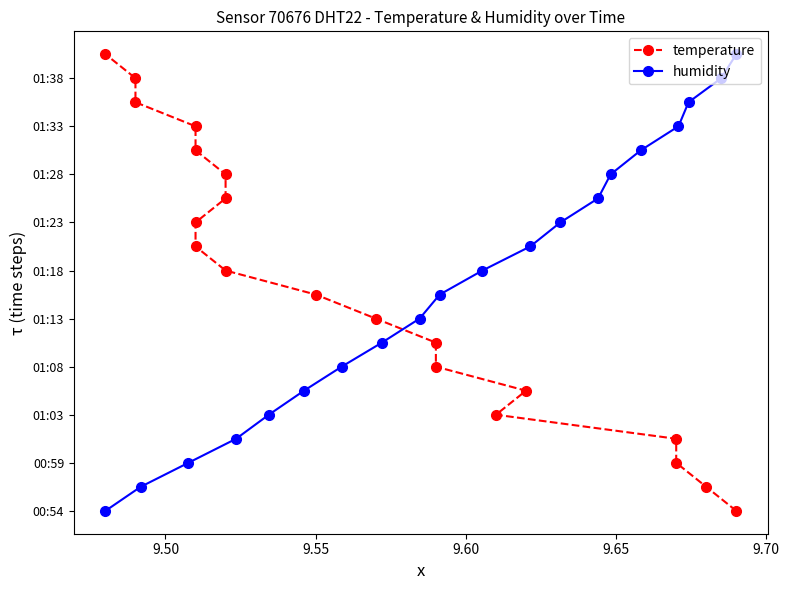

Which series has the largest range (max minus min)?

temperature